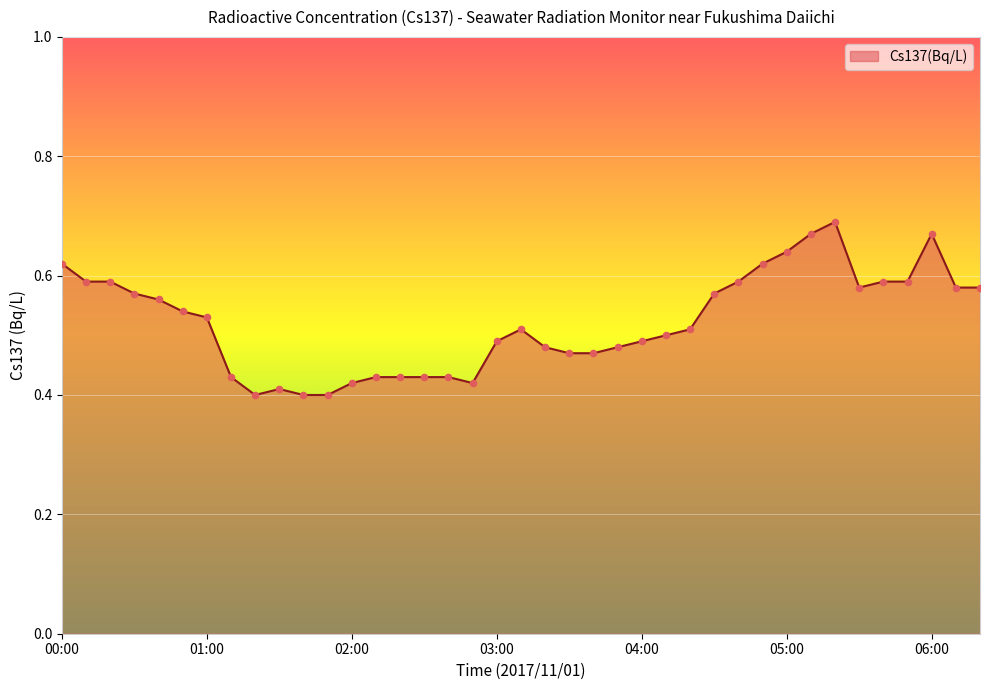

What is the difference between the maximum and minimum values?

0.3